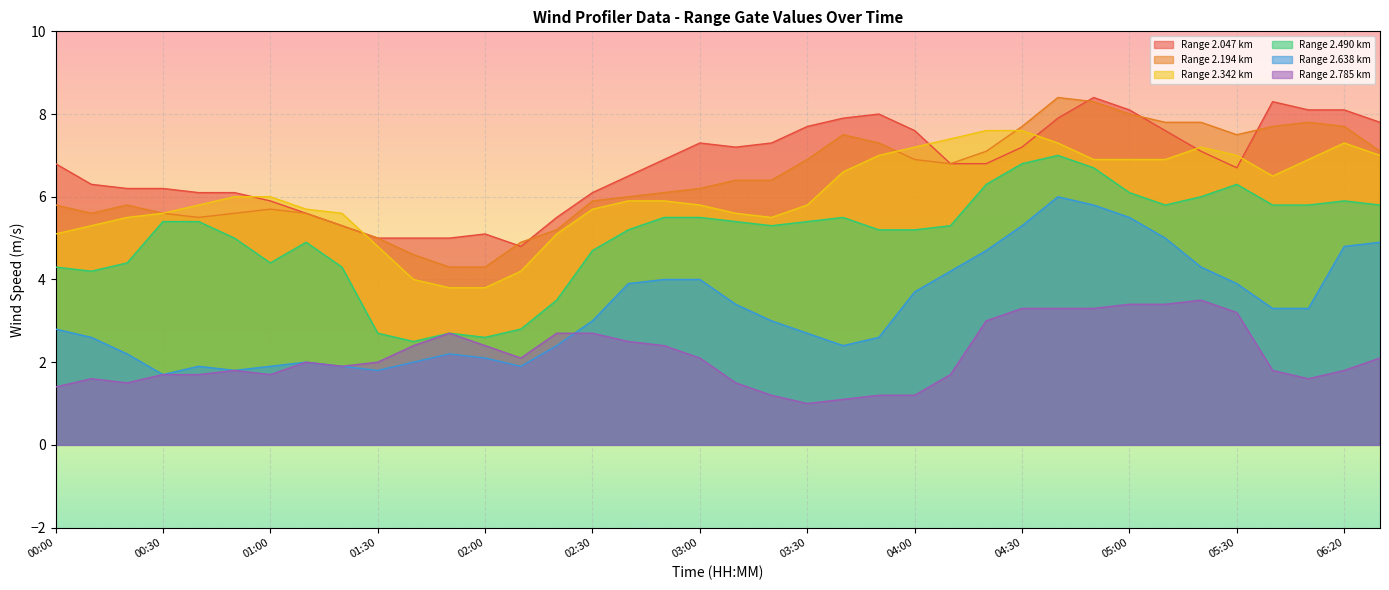

What is the difference between the 2.194 values at 01:40 and 04:30?

3.1